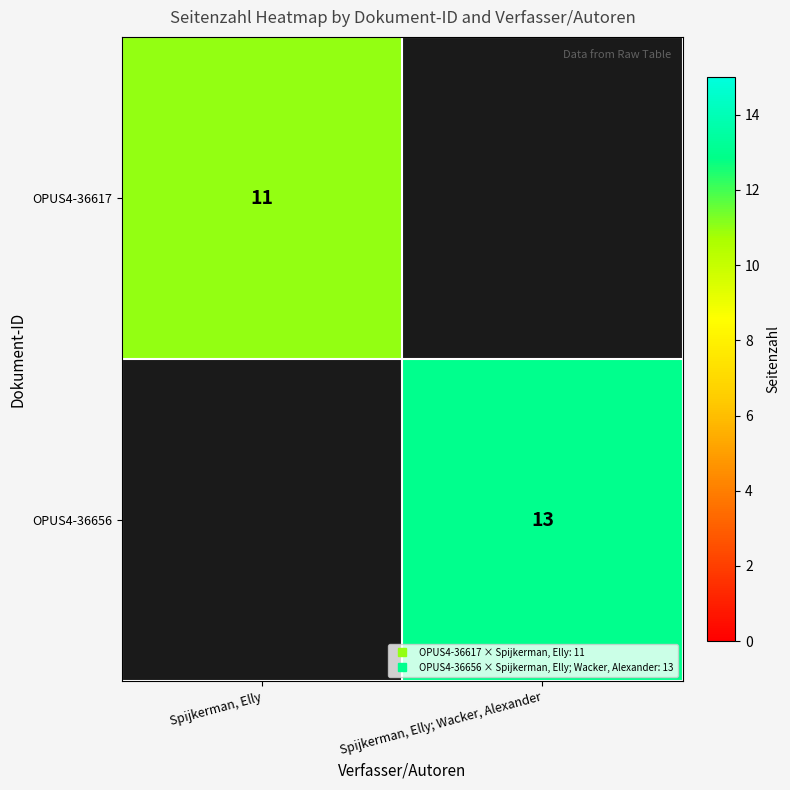

At how many categories does at least one series exceed 12?

1